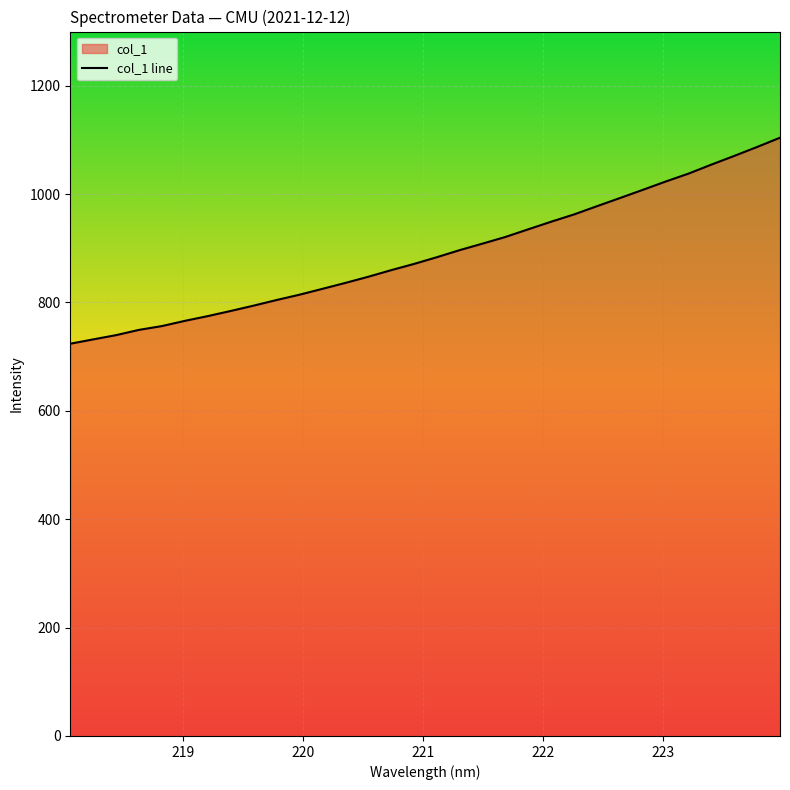

What is the difference between the maximum and minimum values?

380.2